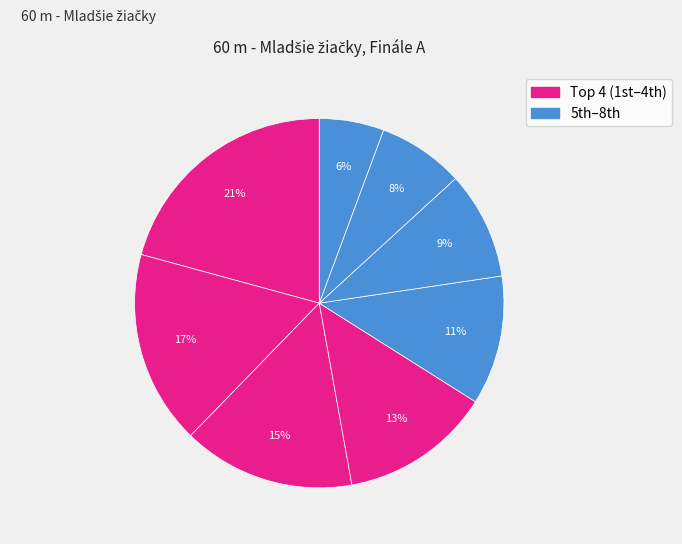

To the nearest percent, what is the average slice percentage?

12%